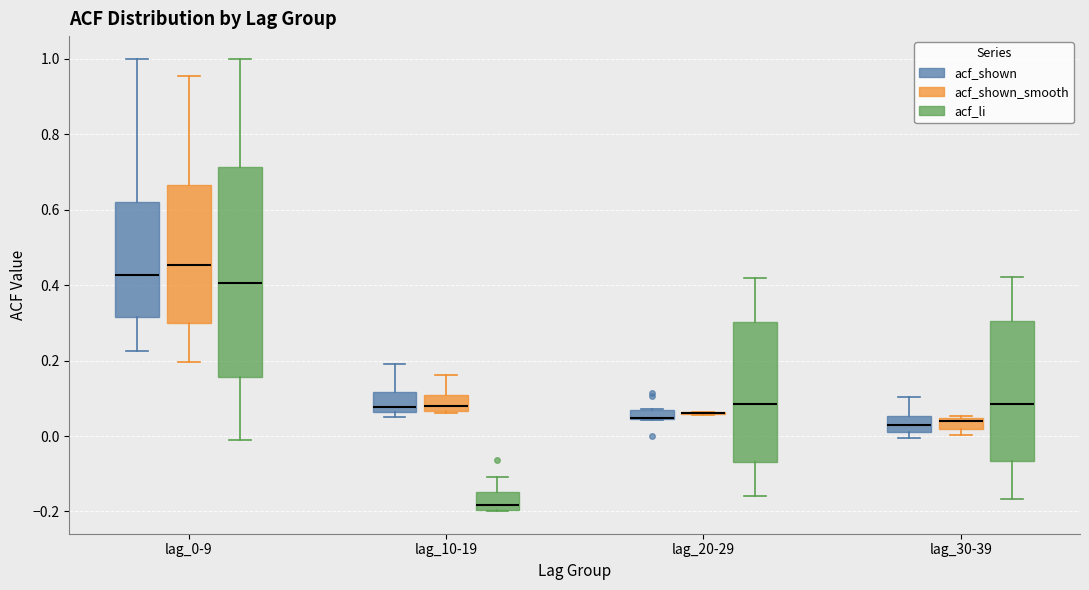

Where is the upper edge of the box for lag_30-39 (acf_li) on the y-axis? The values are not printed on the chart, so give them approximately, as read against the axis.

0.30